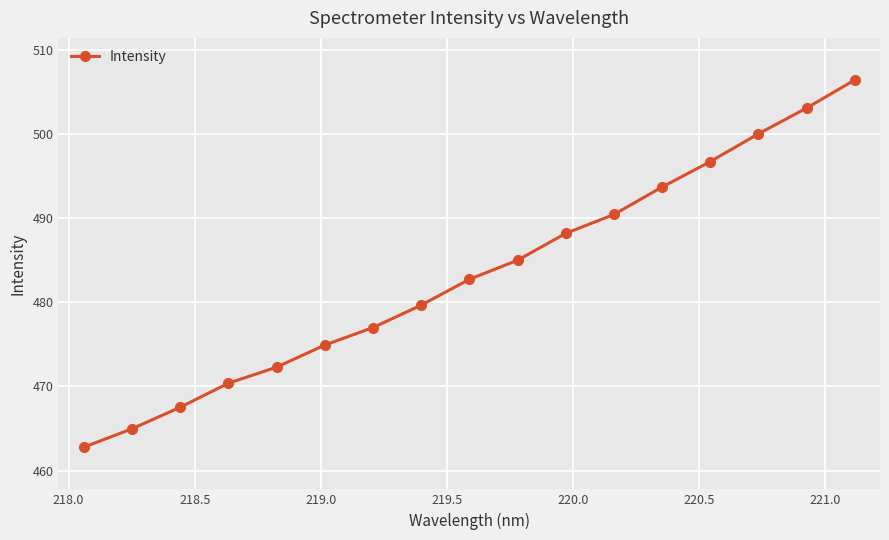

What is the smallest value displayed?

462.8